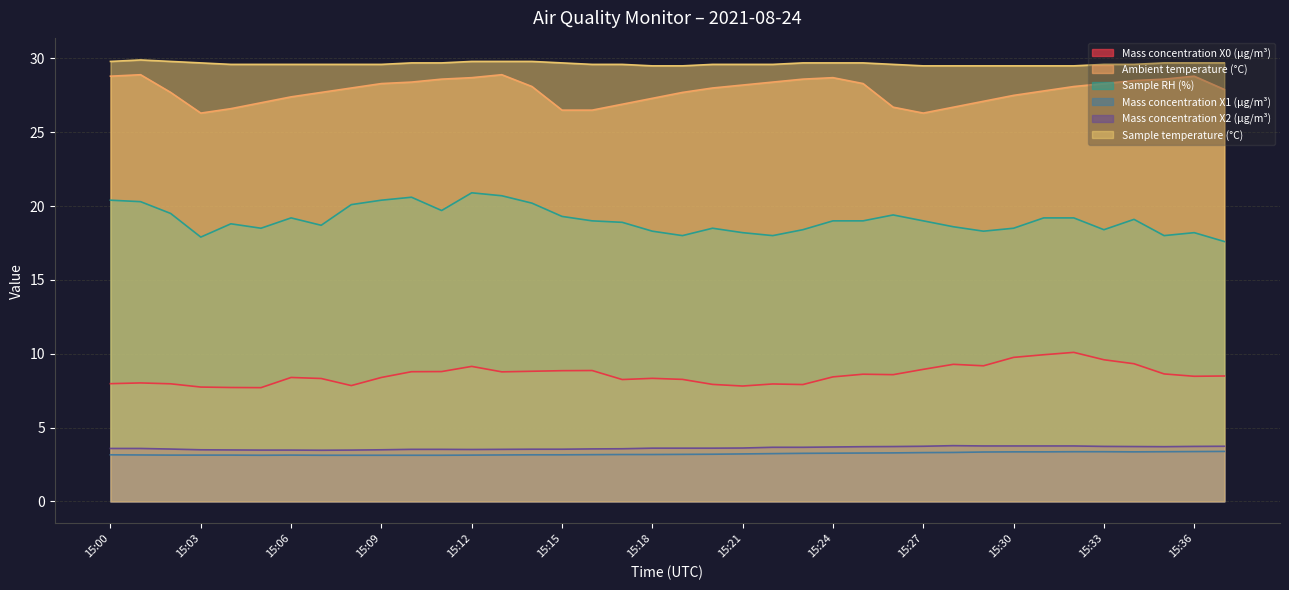

Reading left to right, transcribe all the data shown in this chart.

Mass concentration X0 (μg/m³): 8.0	8.0	8.0	7.7	7.7	7.7	8.4	8.3	7.8	8.4	8.8	8.8	9.1	8.8	8.8	8.8	8.9	8.2	8.3	8.3	7.9	7.8	8.0	7.9	8.4	8.6	8.6	8.9	9.3	9.2	9.8	9.9	10.1	9.6	9.3	8.6	8.5	8.5
Ambient temperature (°C): 28.8	28.9	27.7	26.3	26.6	27.0	27.4	27.7	28.0	28.3	28.4	28.6	28.7	28.9	28.1	26.5	26.5	26.9	27.3	27.7	28.0	28.2	28.4	28.6	28.7	28.3	26.7	26.3	26.7	27.1	27.5	27.8	28.1	28.3	28.5	28.6	28.8	27.9
Sample RH (%): 20.4	20.3	19.5	17.9	18.8	18.5	19.2	18.7	20.1	20.4	20.6	19.7	20.9	20.7	20.2	19.3	19.0	18.9	18.3	18.0	18.5	18.2	18.0	18.4	19.0	19.0	19.4	19.0	18.6	18.3	18.5	19.2	19.2	18.4	19.1	18.0	18.2	17.6
Mass concentration X1 (μg/m³): 3.1	3.1	3.1	3.1	3.1	3.1	3.1	3.1	3.1	3.1	3.1	3.1	3.1	3.1	3.1	3.1	3.2	3.2	3.2	3.2	3.2	3.2	3.2	3.2	3.3	3.3	3.3	3.3	3.3	3.3	3.4	3.4	3.4	3.4	3.4	3.4	3.4	3.4
Mass concentration X2 (μg/m³): 3.6	3.6	3.5	3.5	3.5	3.5	3.5	3.5	3.5	3.5	3.5	3.5	3.5	3.5	3.5	3.5	3.5	3.6	3.6	3.6	3.6	3.6	3.7	3.7	3.7	3.7	3.7	3.7	3.8	3.8	3.8	3.8	3.8	3.7	3.7	3.7	3.7	3.7
Sample temperature (°C): 29.8	29.9	29.8	29.7	29.6	29.6	29.6	29.6	29.6	29.6	29.7	29.7	29.8	29.8	29.8	29.7	29.6	29.6	29.5	29.5	29.6	29.6	29.6	29.7	29.7	29.7	29.6	29.5	29.5	29.5	29.5	29.5	29.5	29.6	29.6	29.7	29.7	29.7